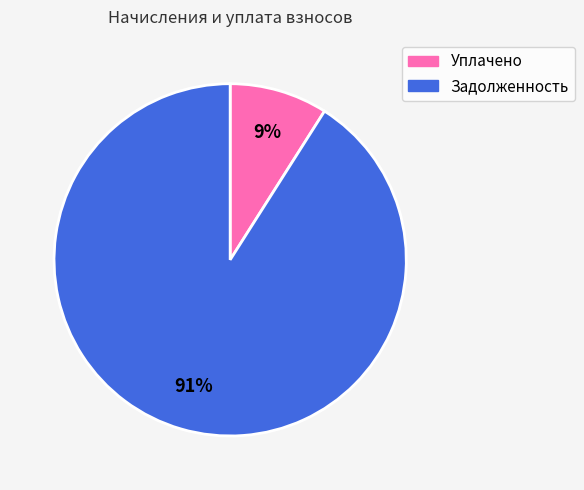

How many segments does this pie chart have?

2